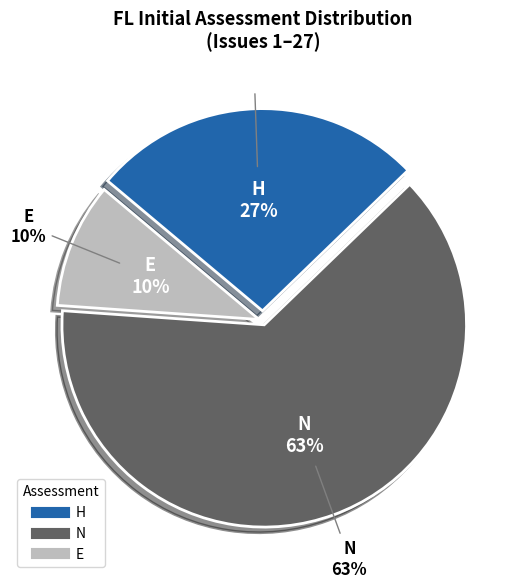

Is H the majority of the pie?

No